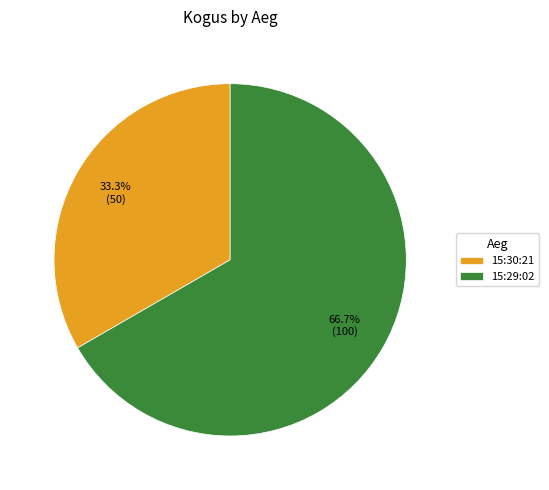

To the nearest percent, what portion does 15:29:02 represent?

67%